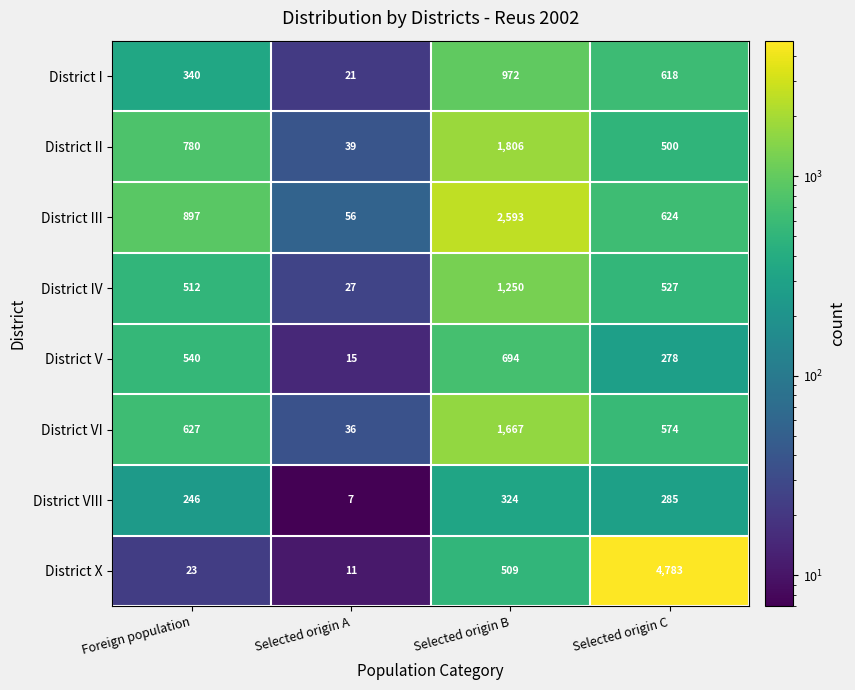

What is the sum of the District X values at Selected origin A and Selected origin B?

520